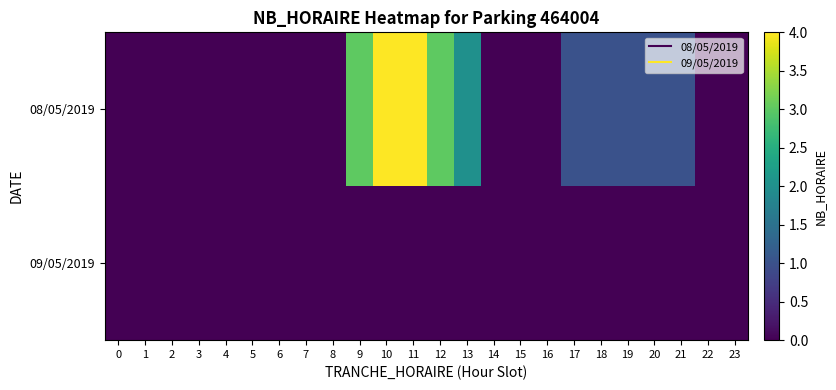

Count the number of data series in this chart.

2